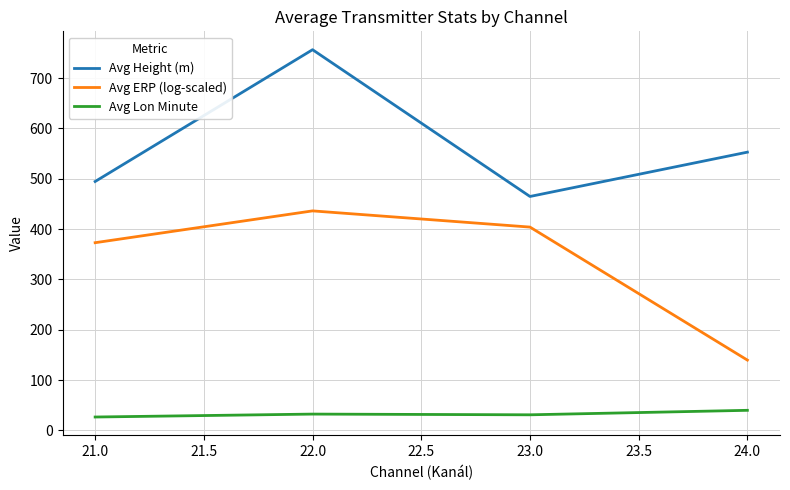

Rank the series by their maximum value, from lowest to highest.

Avg Lon Minute, Avg ERP (log-scaled), Avg Height (m)